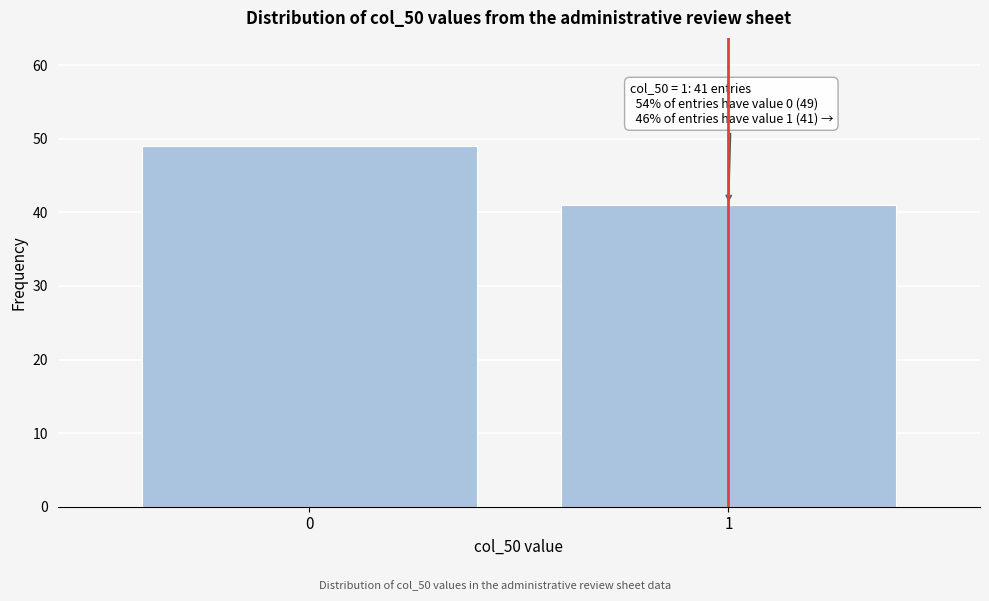

Reading left to right, extract all data points from this chart.

0=49	1=41